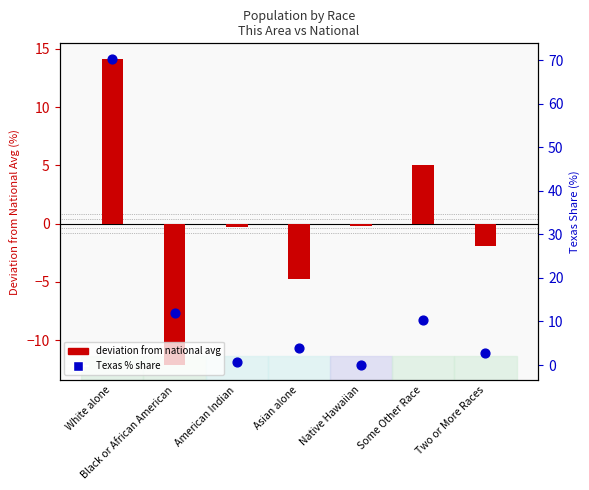

What is the total value across all series at Black or African American?

-0.2